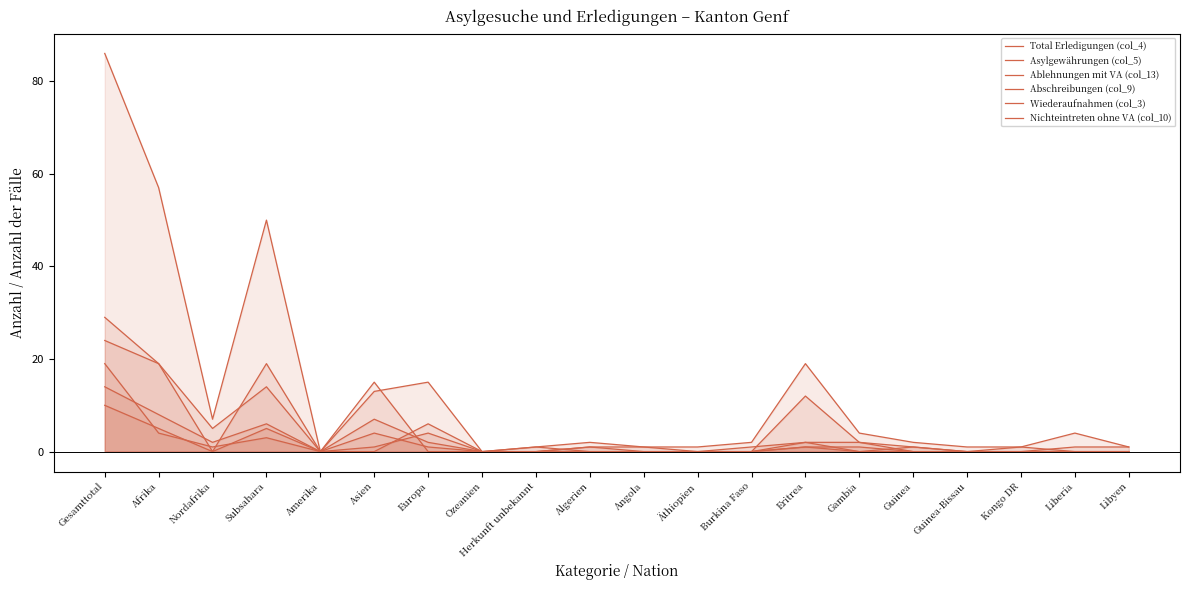

What is the maximum value shown in the chart?

86